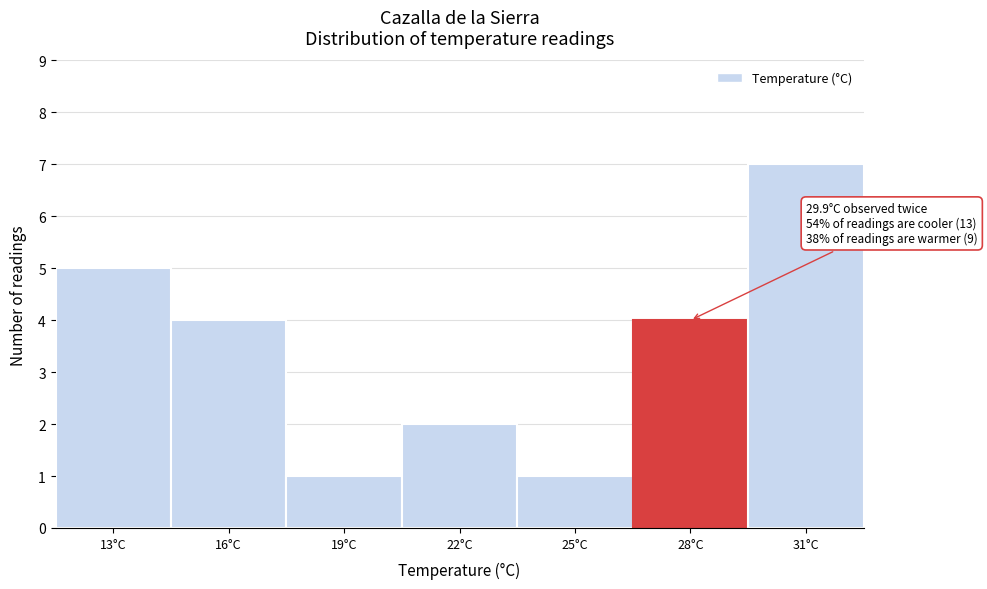

Reading left to right, list all the values displayed in this chart.

13°C=5	16°C=4	19°C=1	22°C=2	25°C=1	28°C=4	31°C=7